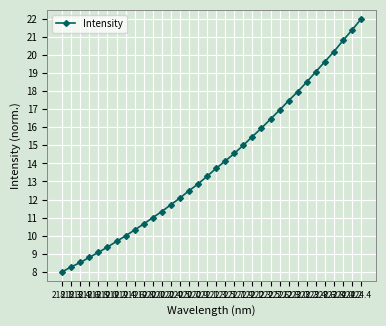

What is the difference between the values at 220.5 and 223.6?

7.6